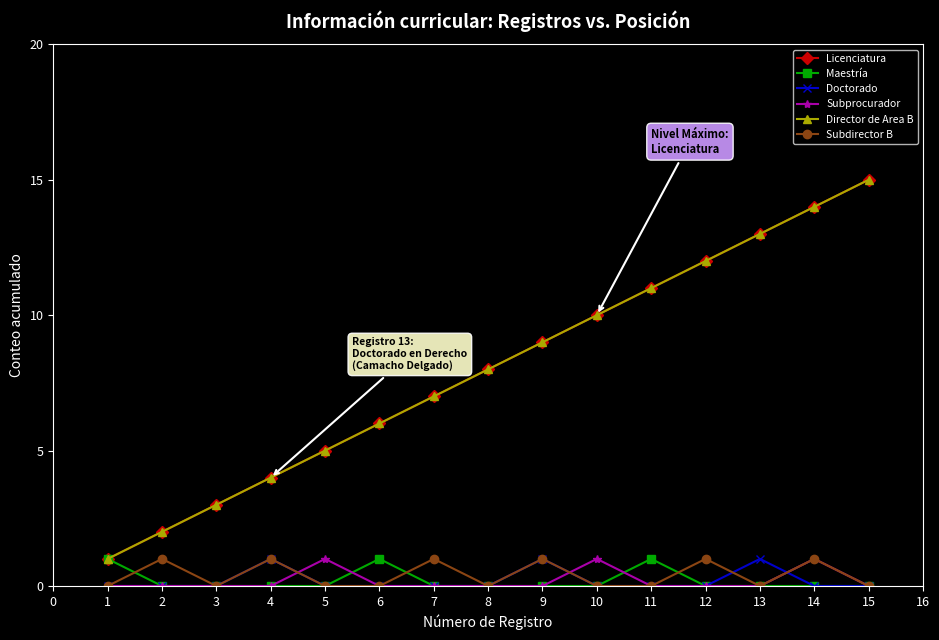

Between 4 and 5, which series saw the biggest shift?

Licenciatura